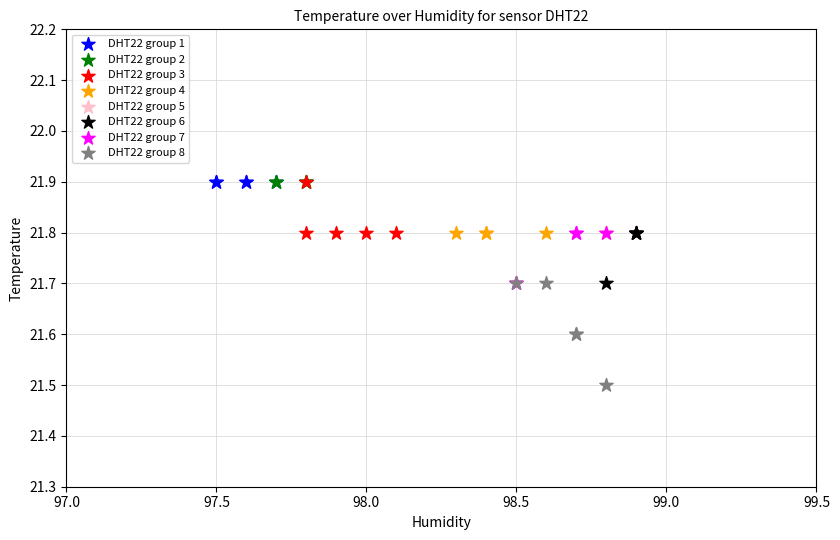

Which series reaches the minimum Y coordinate?

DHT22 group 8